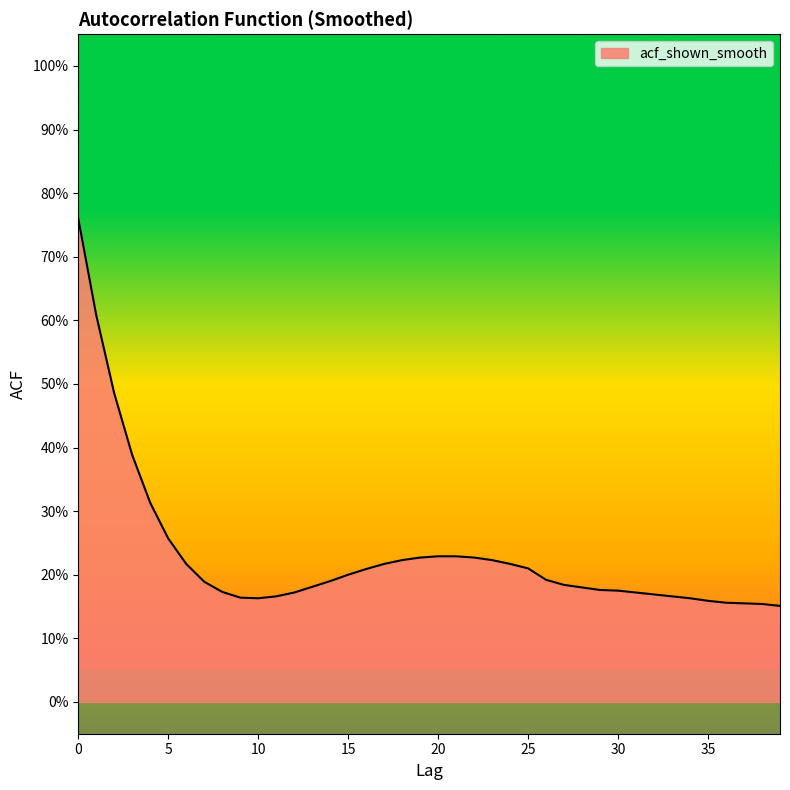

What is the difference between the maximum and minimum values?

0.6